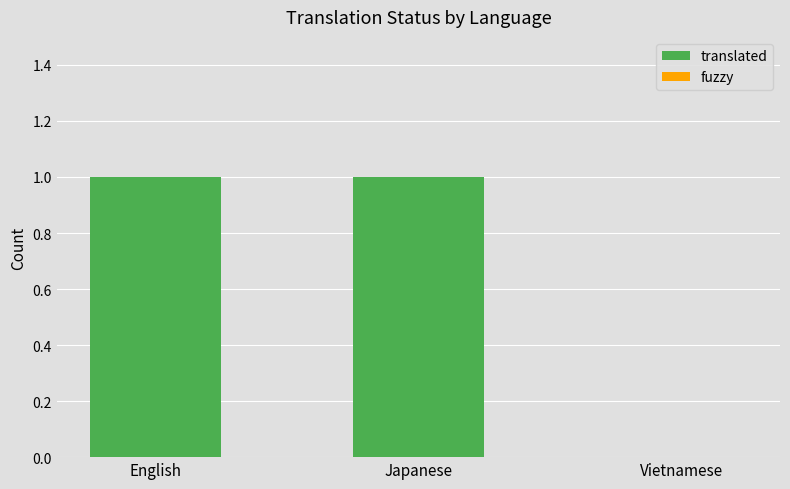

True or false: the data shows 0 at Vietnamese.

True